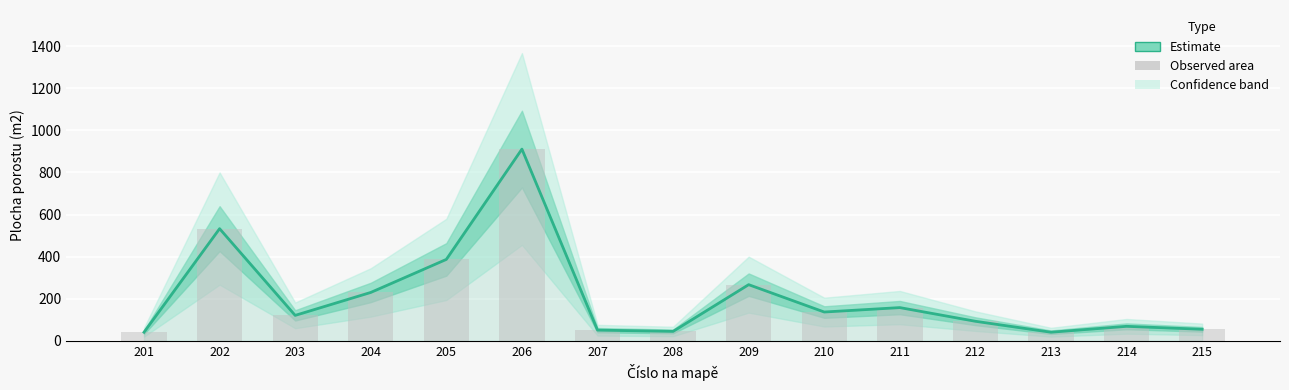

Which has a higher value, 212 or 215?

212